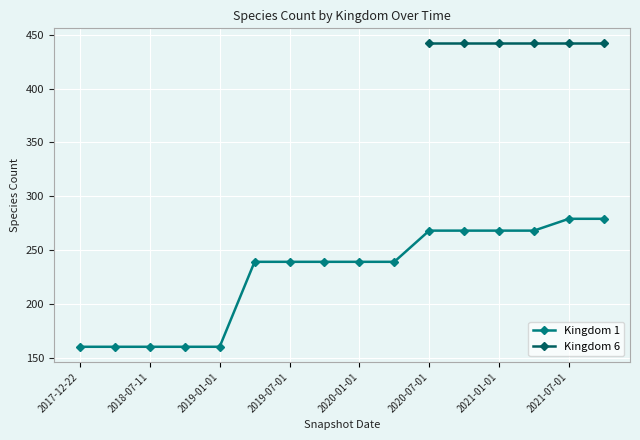

The value of Kingdom 1 at 2020-01-01 is 359. True or false?

False